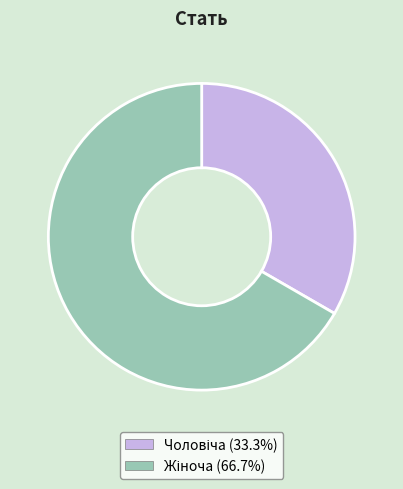

Is there any slice that represents more than half of the pie?

Yes